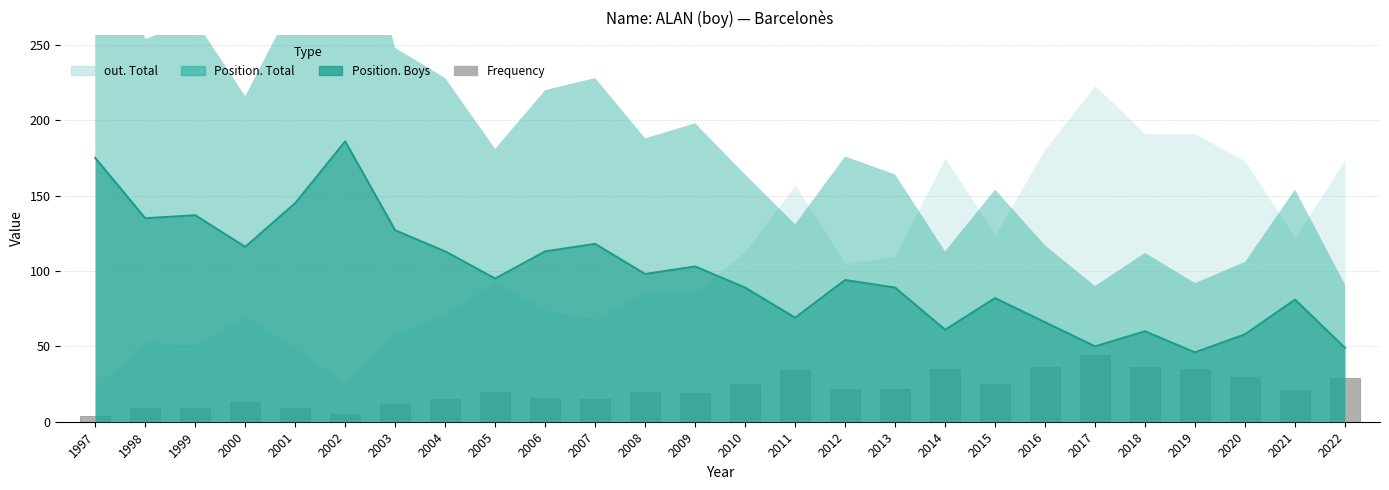

Where does the data first go above 21?

2010